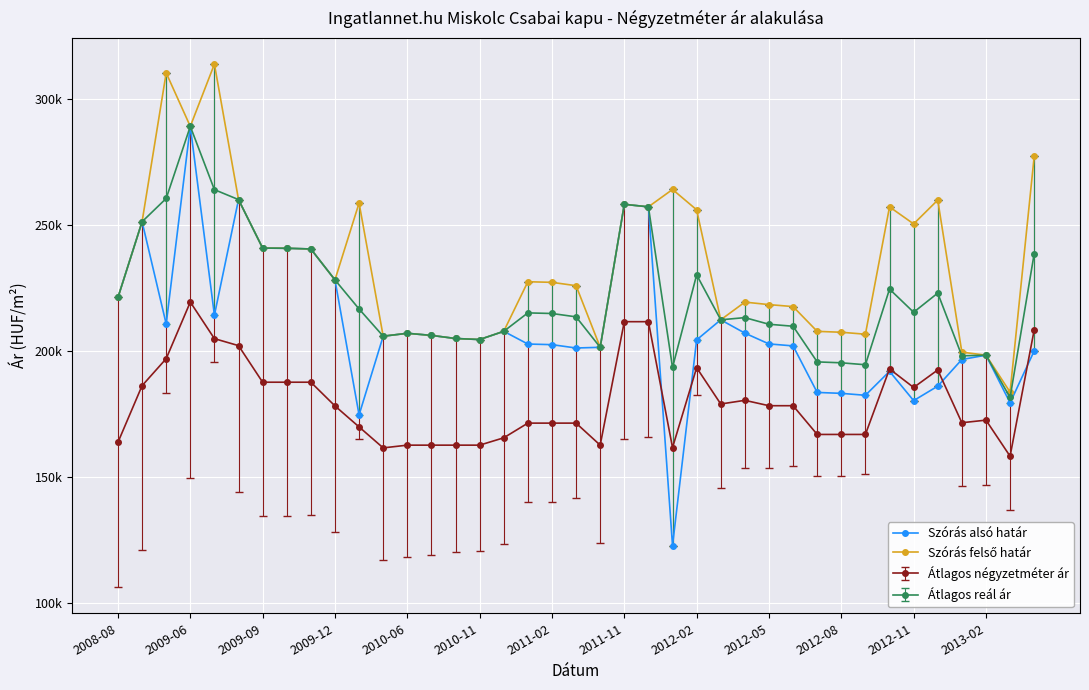

Is this an area chart (filled region under the line)?

No